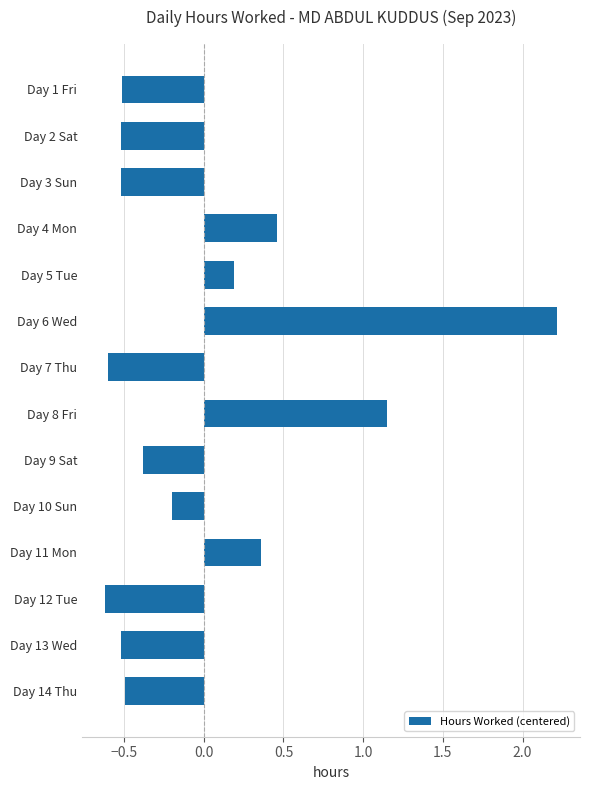

Which has a higher value, Day 6 Wed or Day 4 Mon?

Day 6 Wed